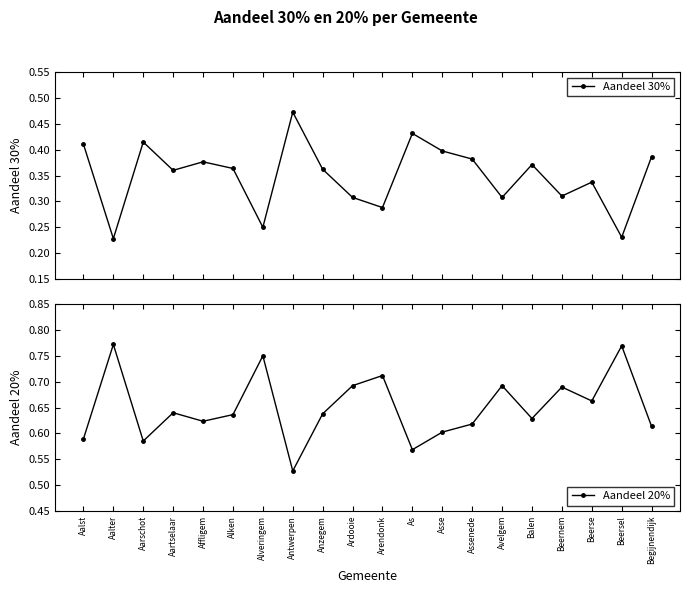

The value of Aandeel 20% at Beerse is 0.7. True or false?

True